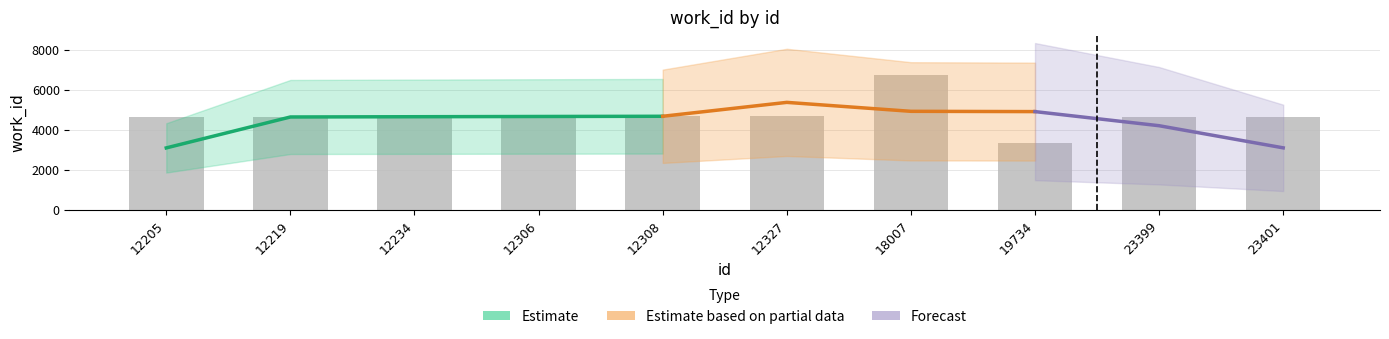

At which label does the data first exceed 4652?

12306